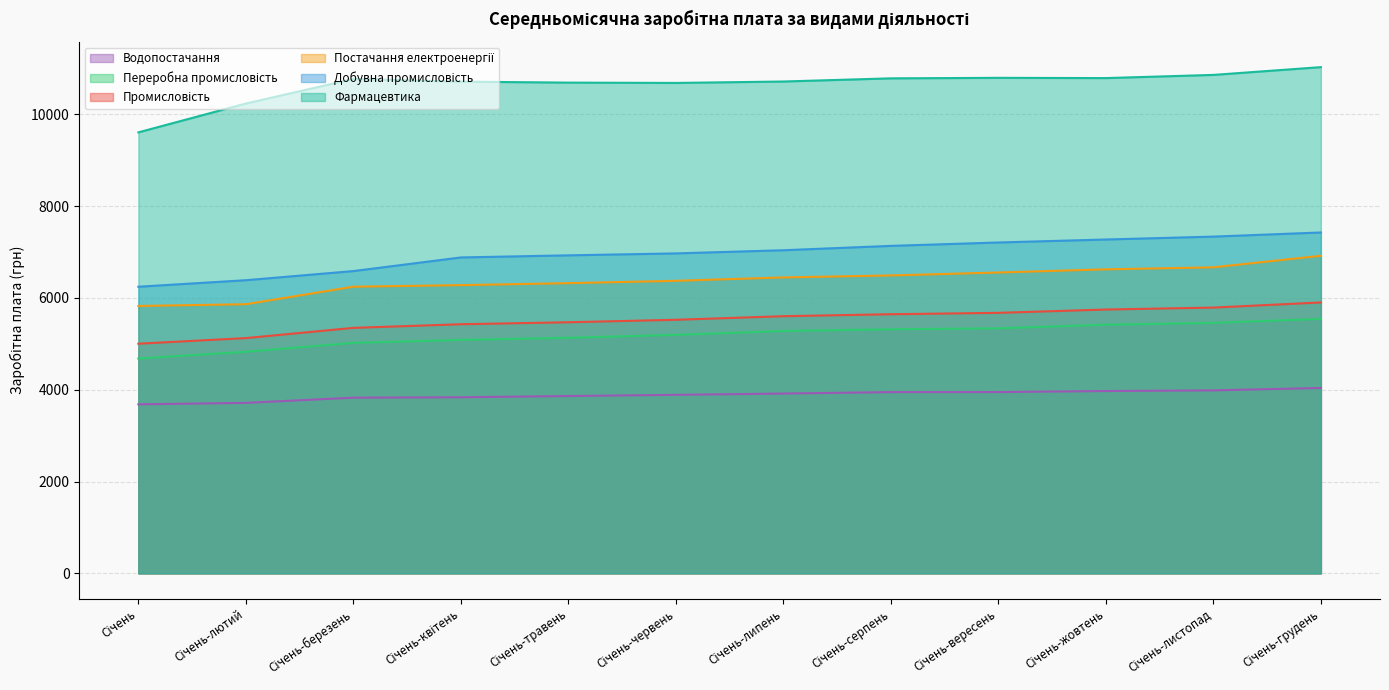

Is it true that Переробна промисловість equals 1256.8 at Січень-квітень?

False